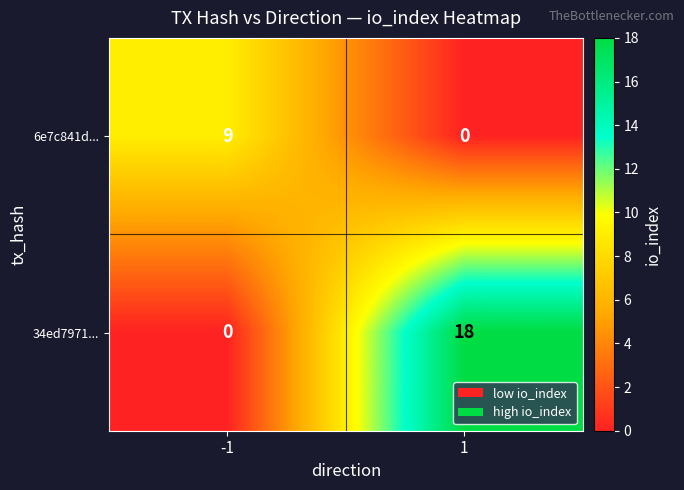

How many data points does each series have?

2